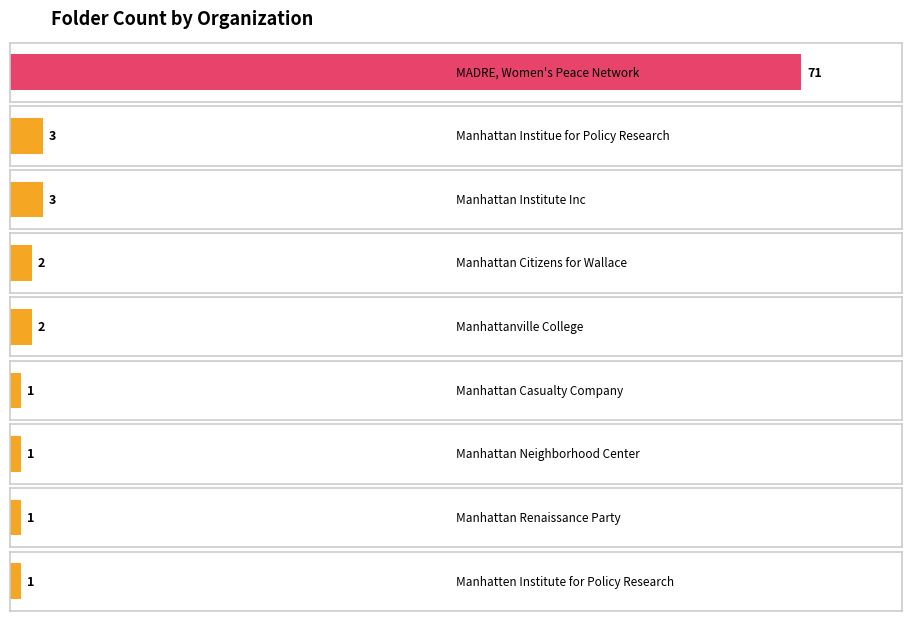

Count the number of values greater than 2.

3